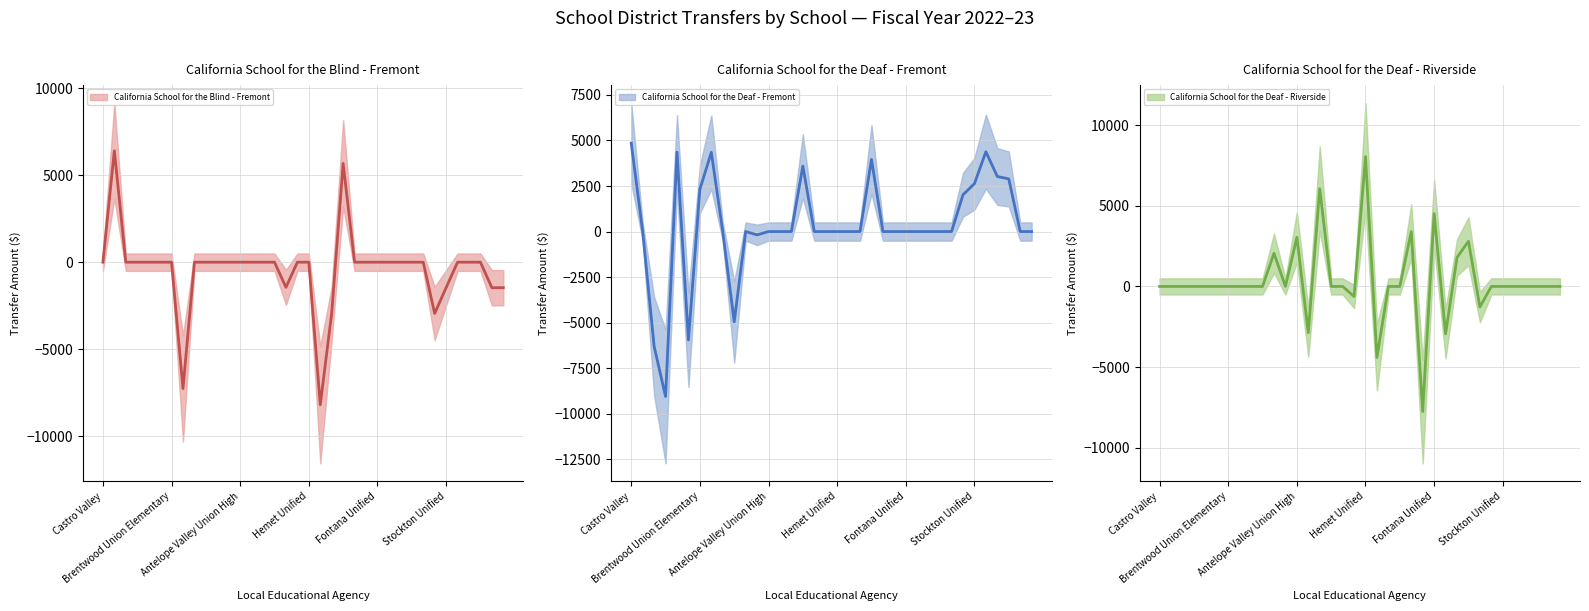

Which series has the widest spread of values?

California School for the Deaf - Riverside (mean)